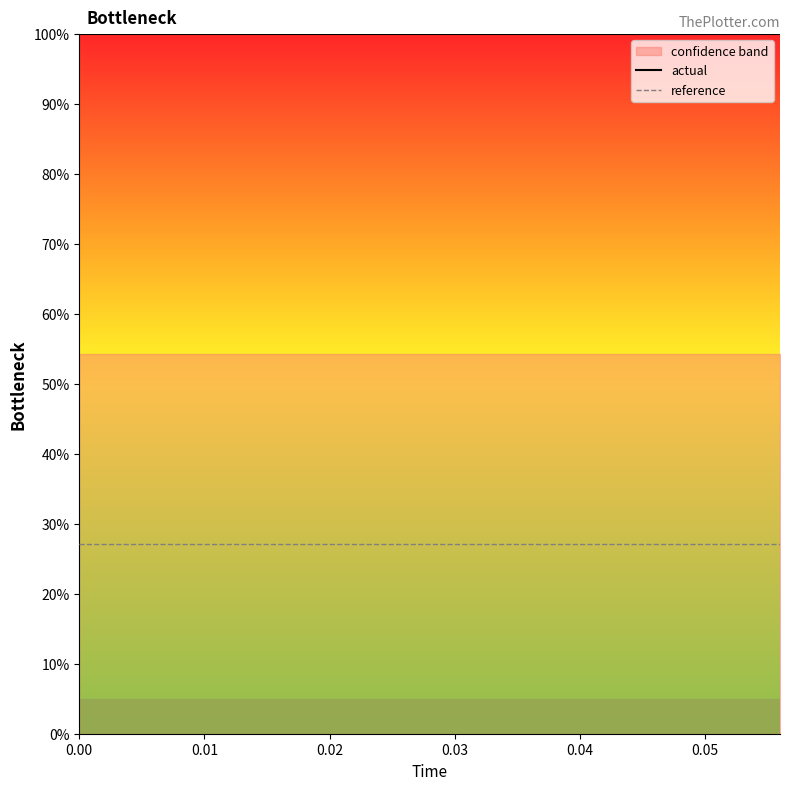

True or false: actual and reference cross at least once.

False